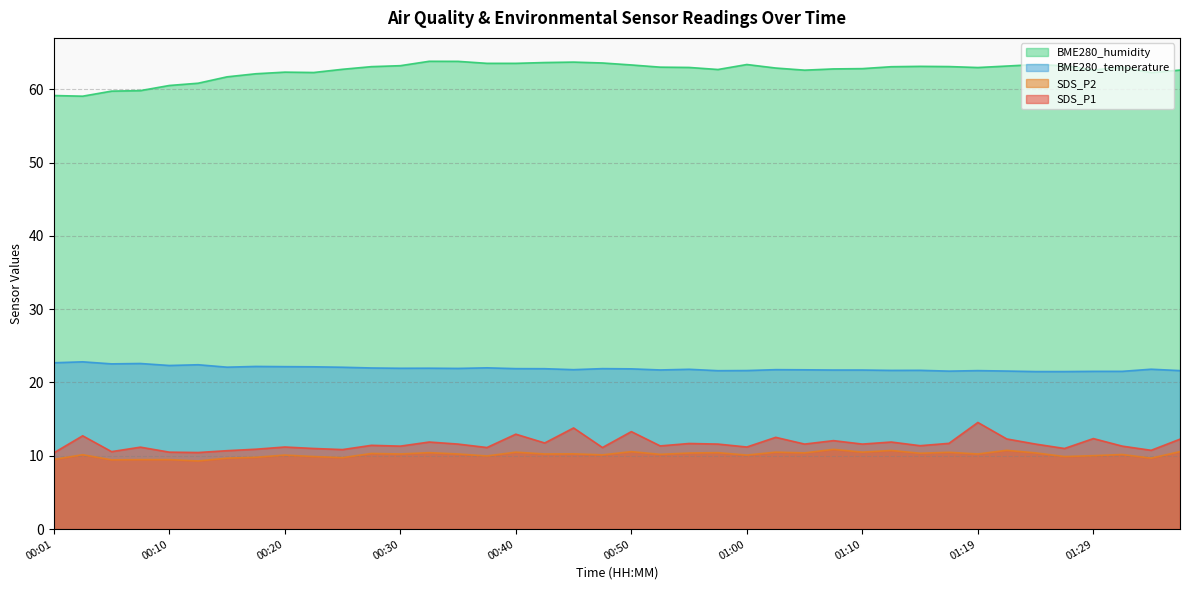

How many data points in SDS_P1 are less than 11?

8